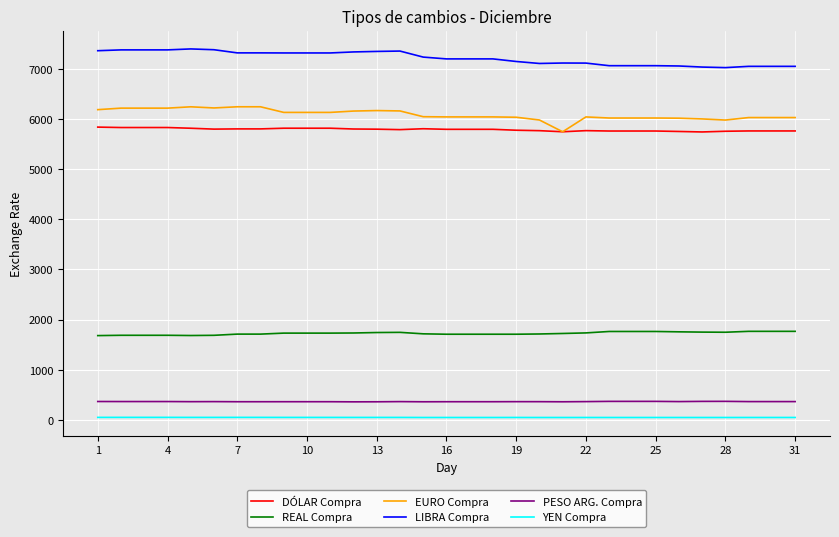

What is the minimum value for EURO Compra?

5743.0